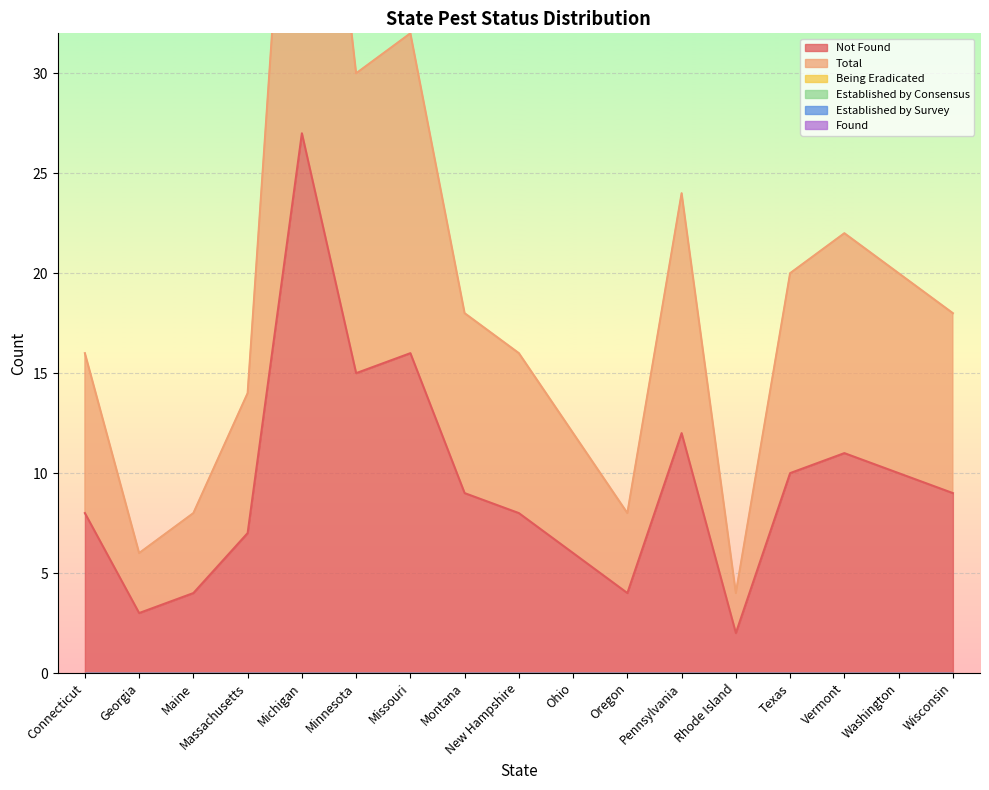

Which category has the lowest value in the Total series?

Rhode Island